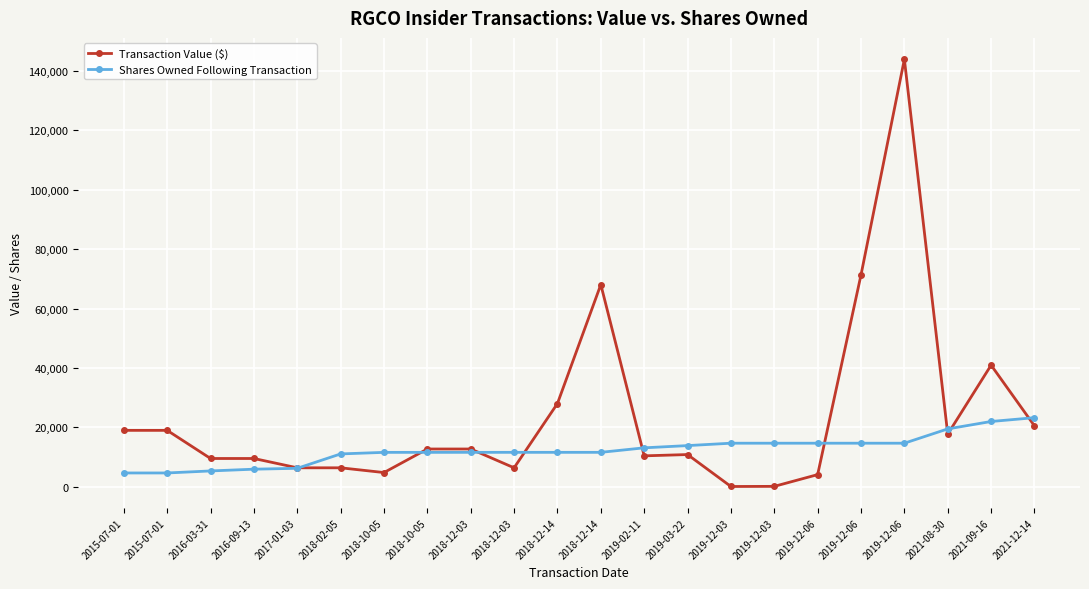

At which label does Transaction Value ($) first exceed 12673?

2015-07-01